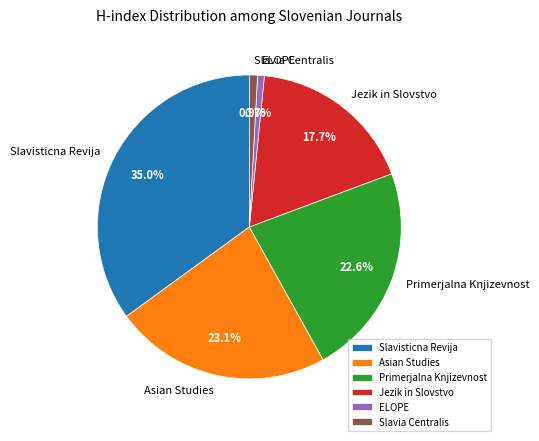

What is the largest slice in the pie chart?

Slavisticna Revija